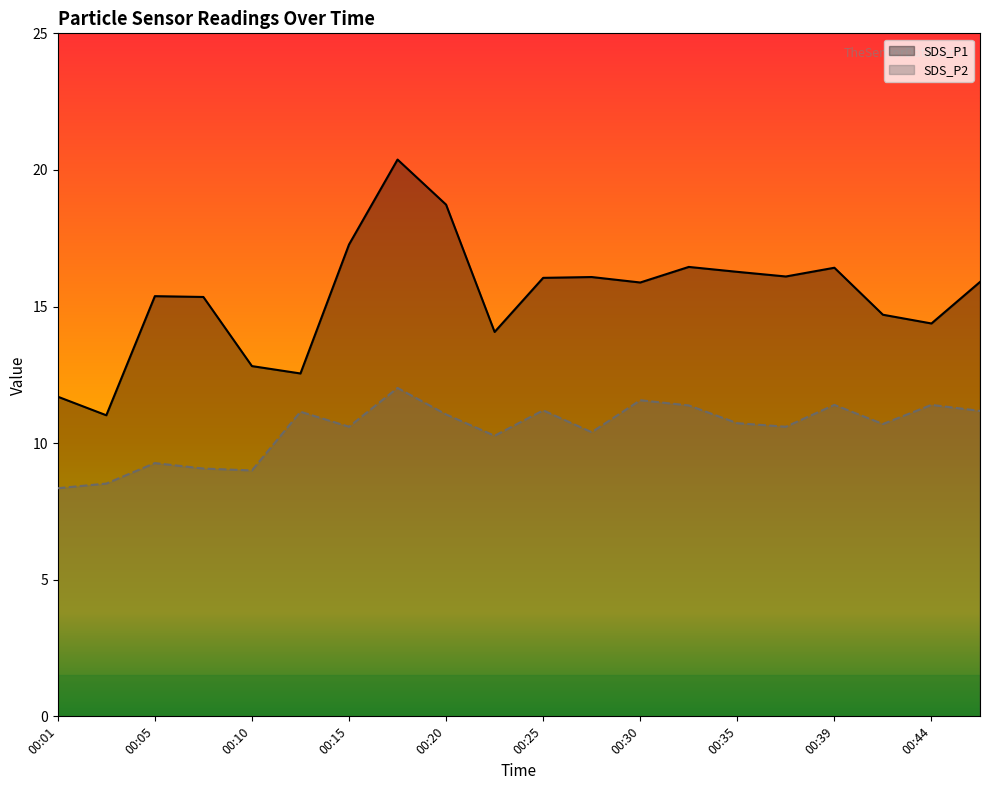

How many lines are shown in the chart?

2